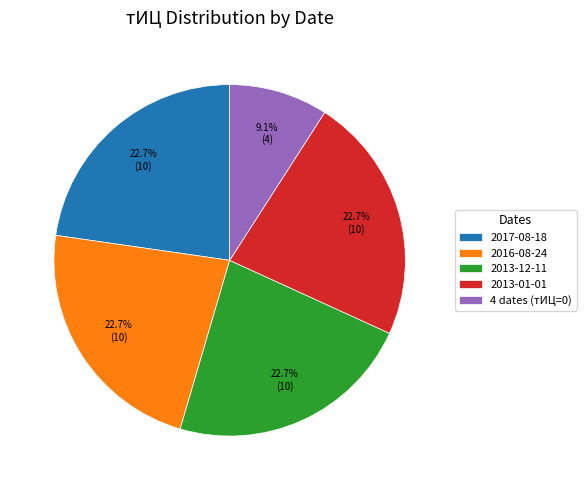

What percentage is NOT represented by 2017-08-18?

77.3%